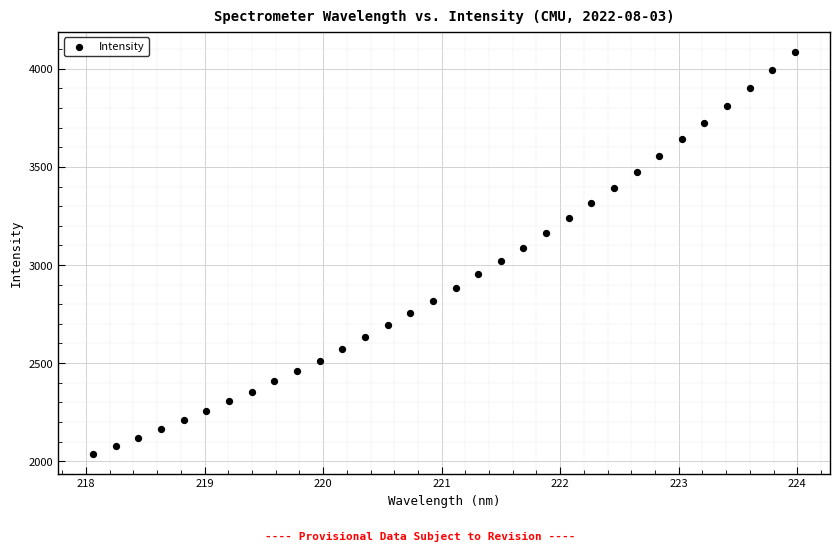

What is the range of Y values (max minus min)?

2049.4